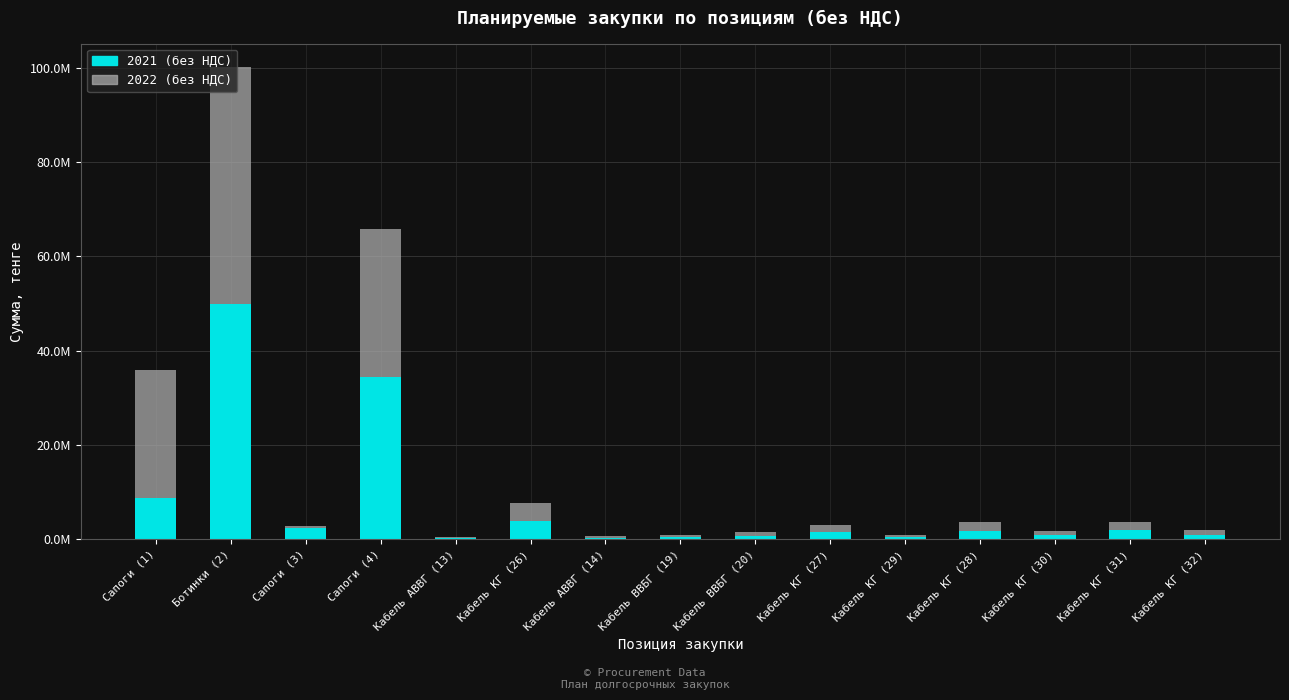

Are the bars horizontal?

No